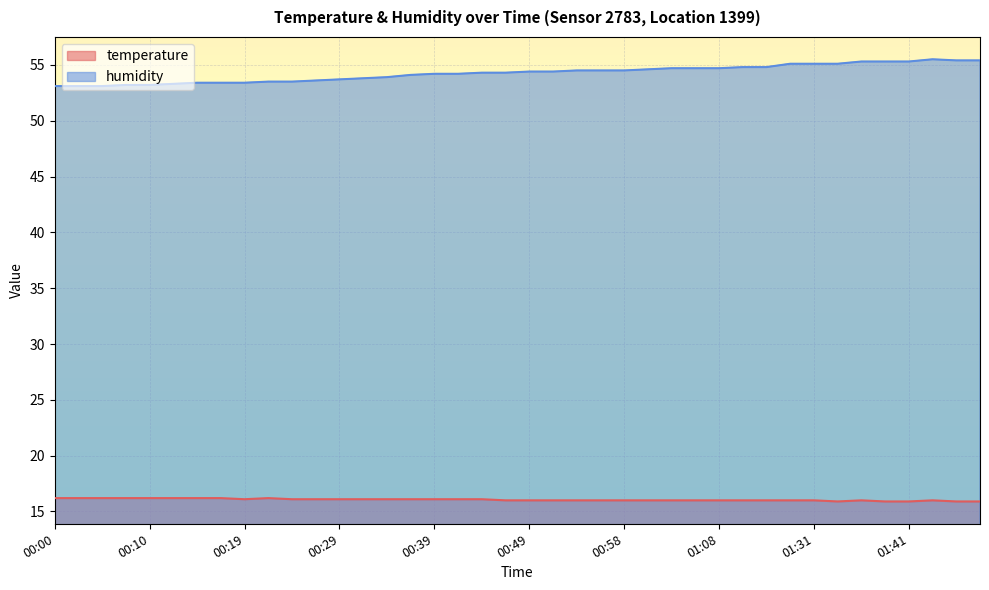

What is the average value of the temperature series?

16.1